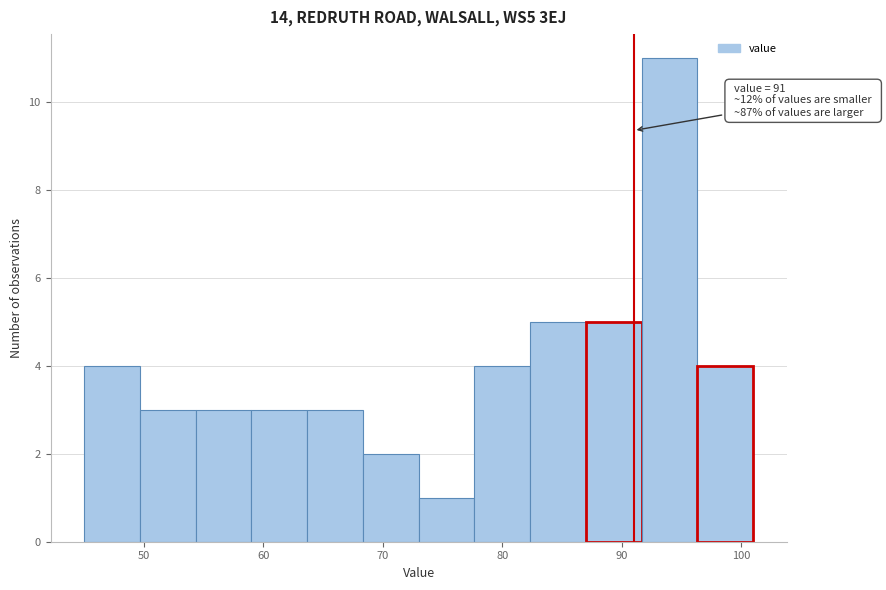

Which range on the x-axis has the tallest bar?

92 to 96